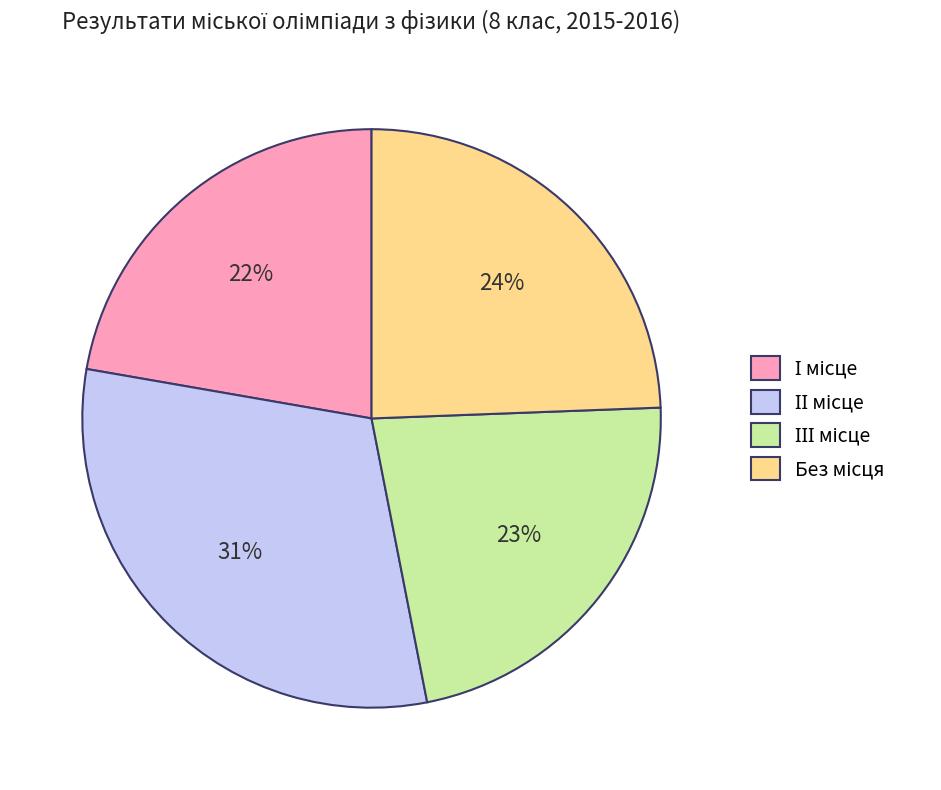

To the nearest percent, what is the difference between the largest and smallest slice percentages?

9%